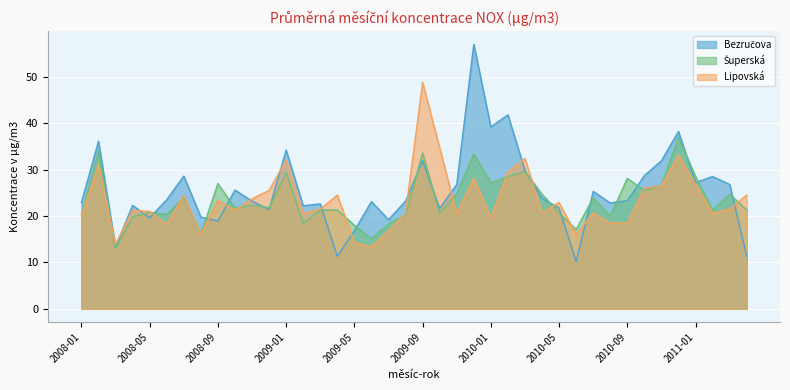

What are all the series names shown in the legend?

Bezručova, Šuperská, Lipovská